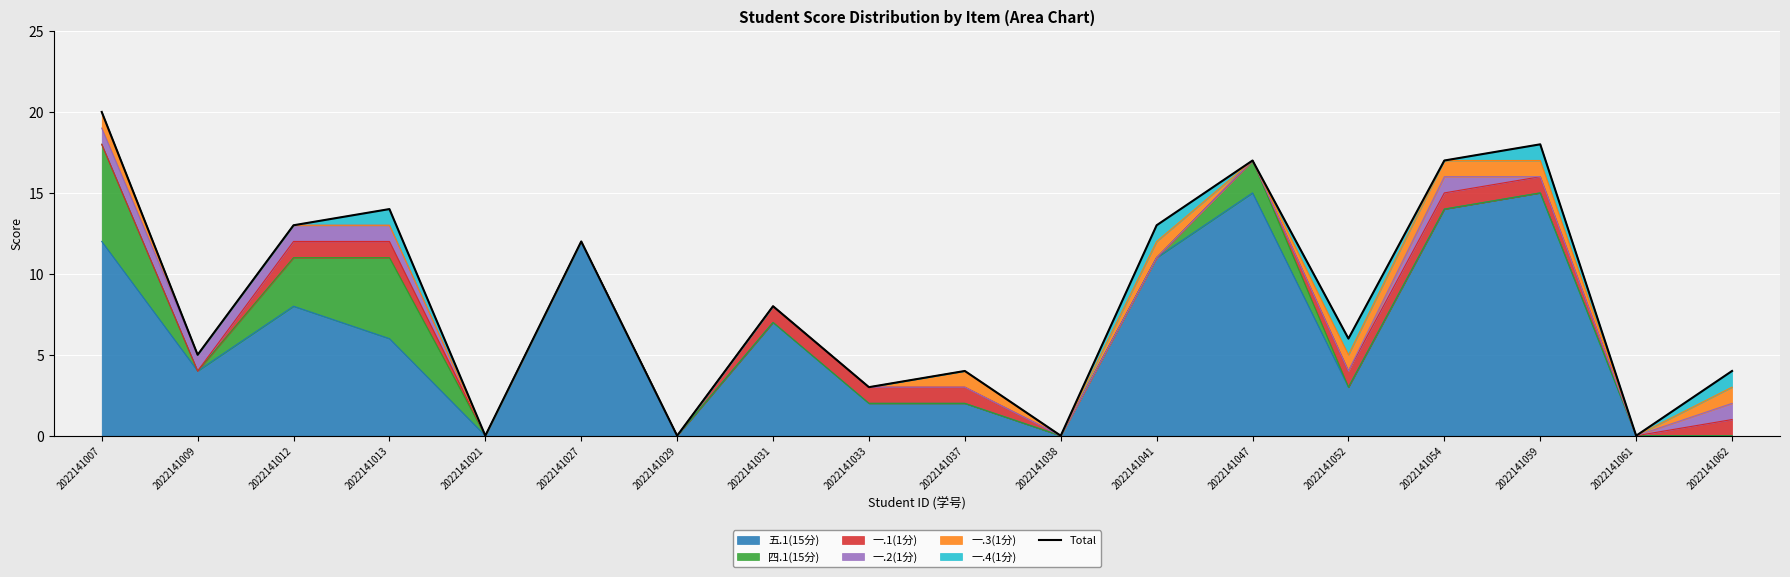

Which category has the lowest value across all series?

2022141021